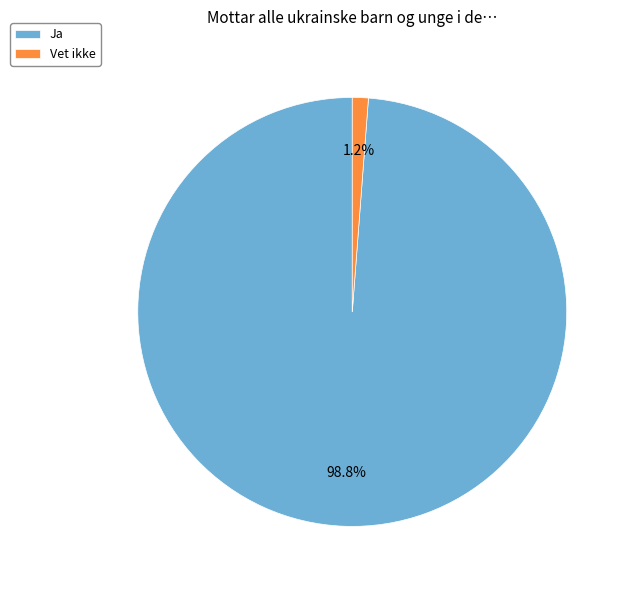

Rank the categories by value from lowest to highest.

Vet ikke, Ja